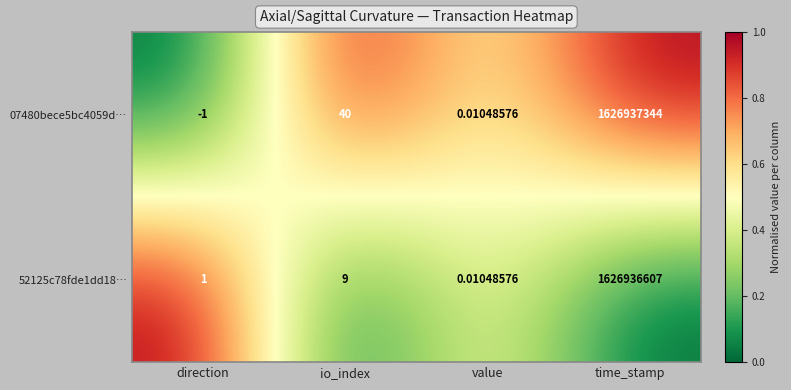

Rank the categories by 07480bece5bc4059d… value from lowest to highest.

direction, value, io_index, time_stamp